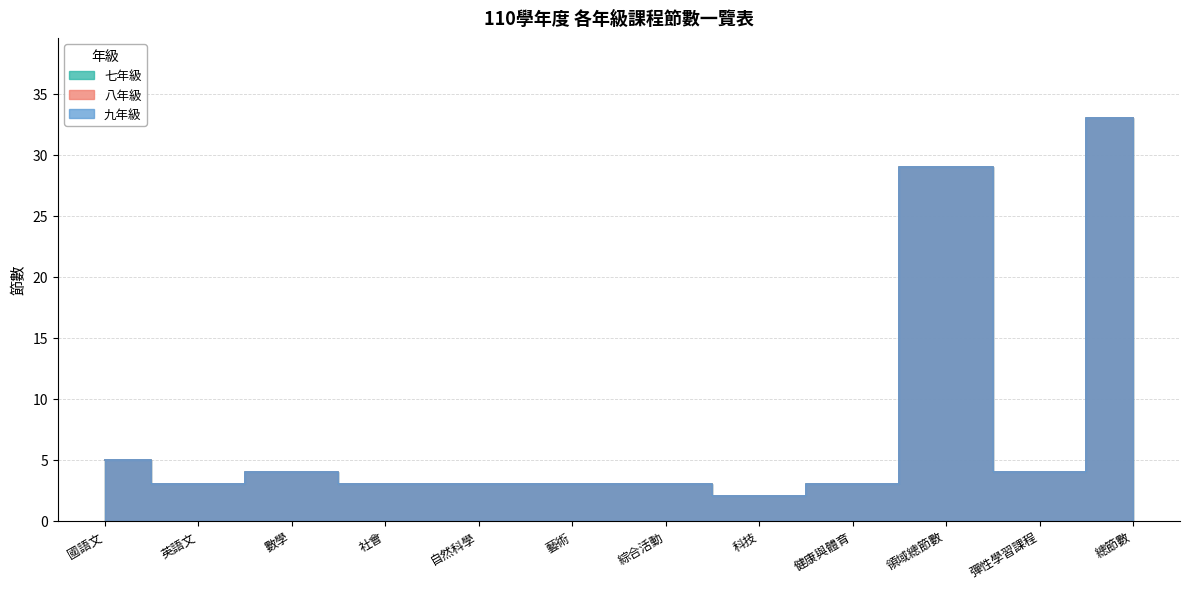

True or false: 七年級 and 九年級 intersect in this chart.

False